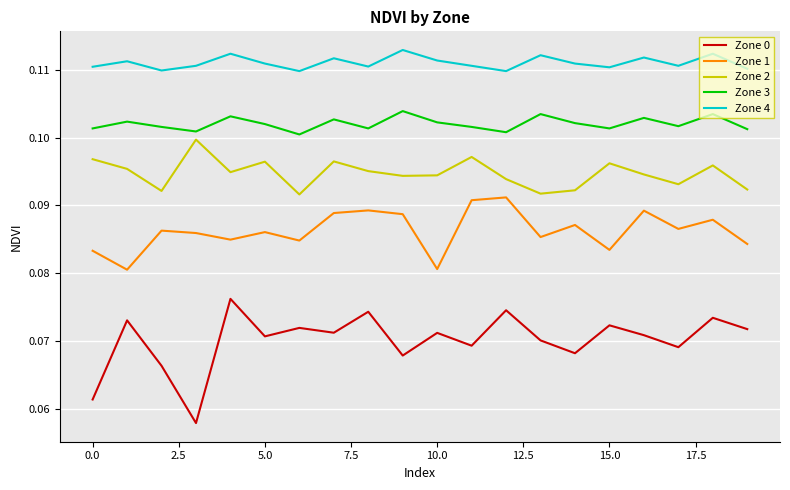

In Zone 3, how many points are lower than both neighbors (excluding endpoints)?

6